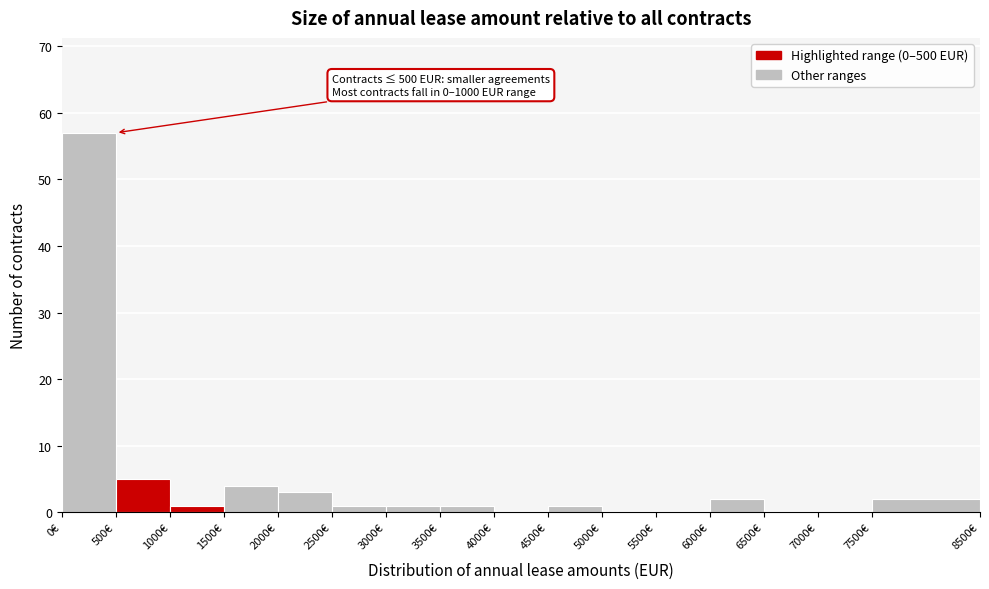

Over which range of the x-axis is the bar tallest?

0 to 500